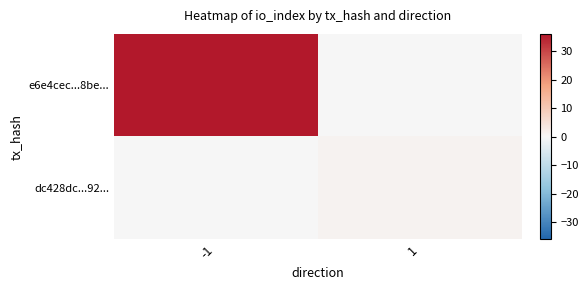

Rank the series at 1 from highest to lowest value.

dc428dc...92..., e6e4cec...8be...